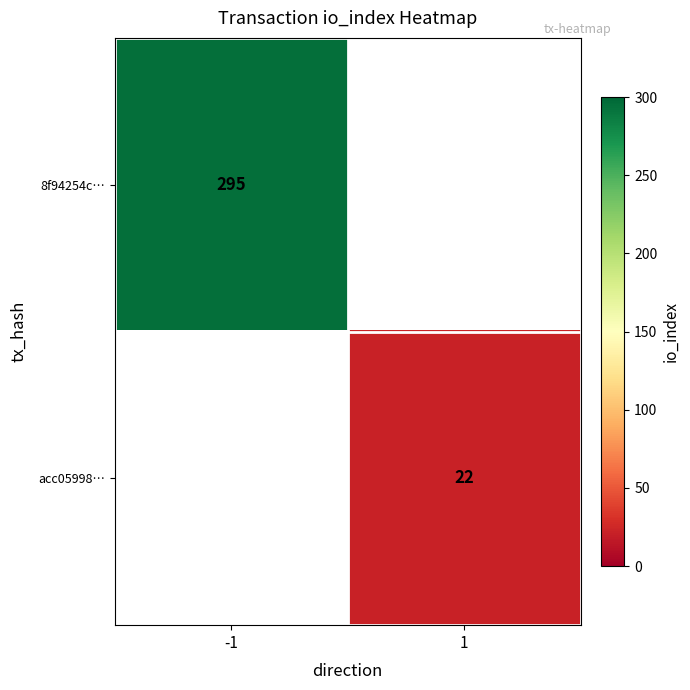

Is it true that 8f94254c… equals 295 at -1?

True